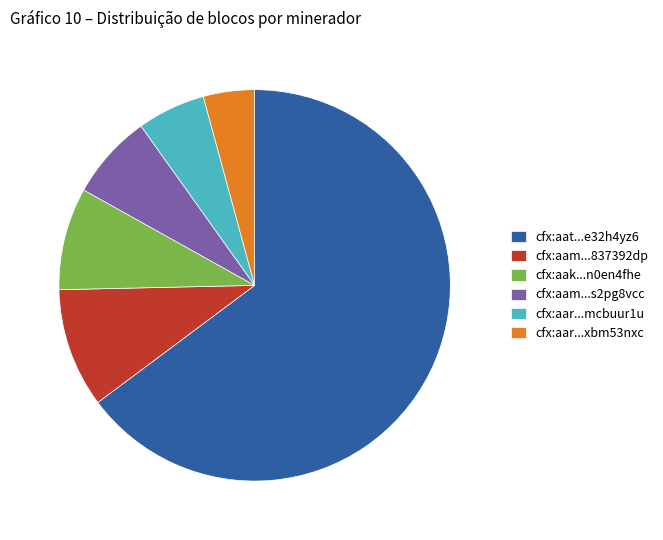

How many segments does this pie chart have?

6